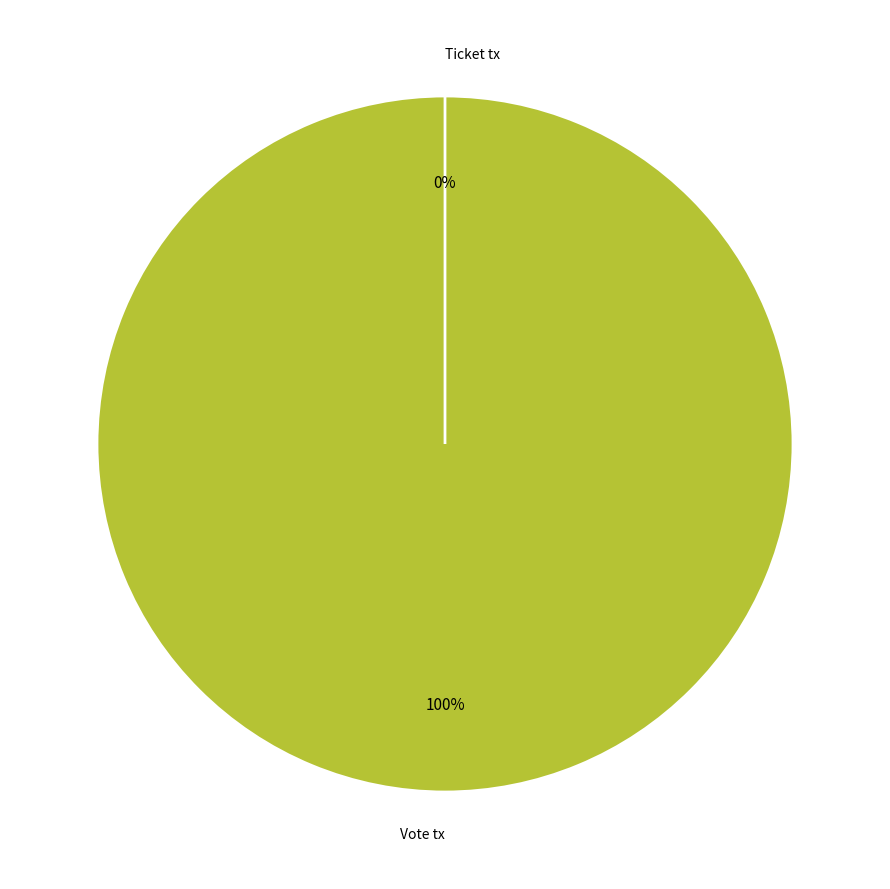

Is it true that Vote tx is 95% of the pie?

False